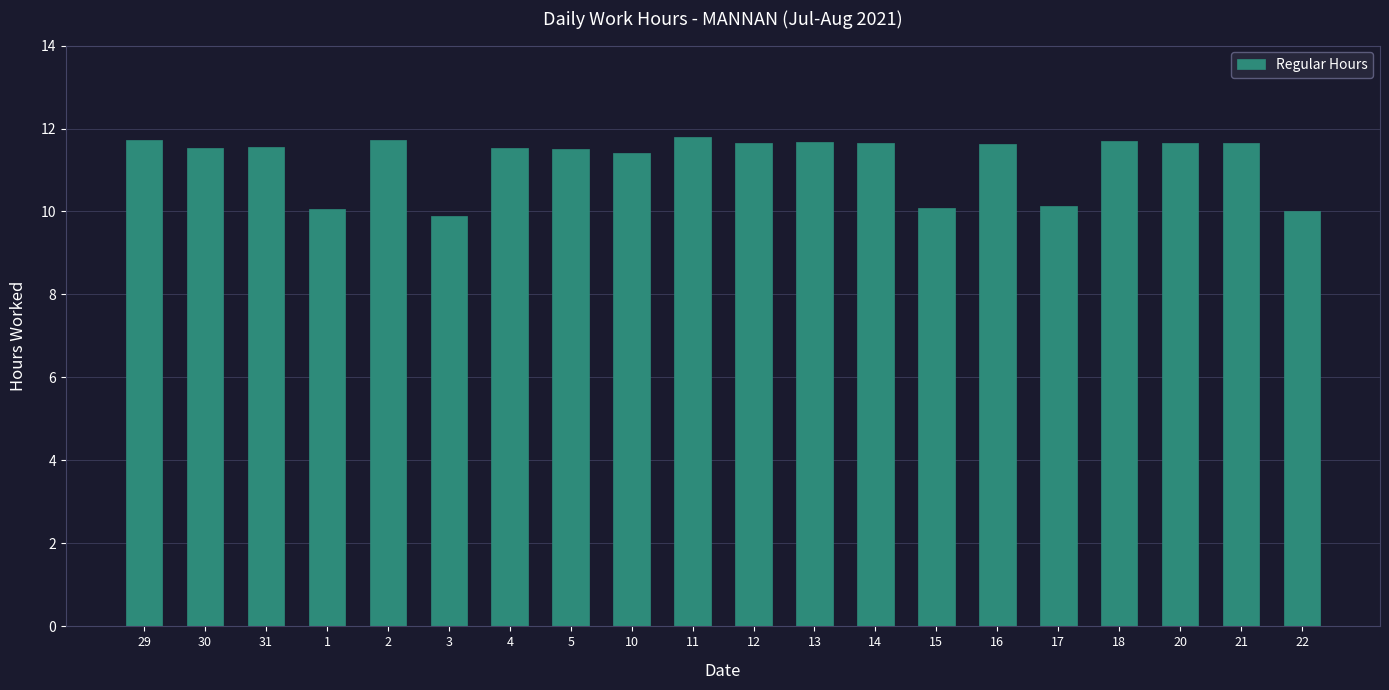

Are the bars grouped side by side (vs. stacked)?

No